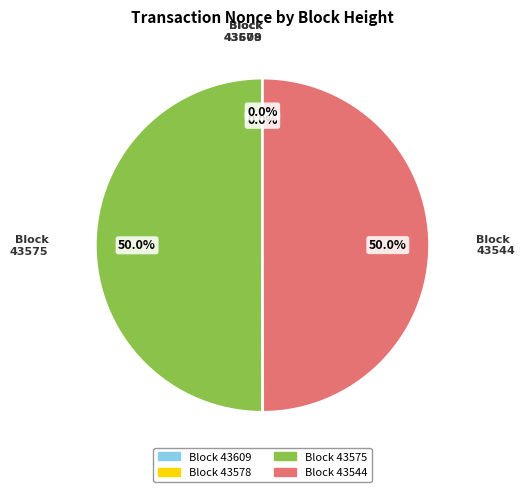

How many segments does this pie chart have?

4